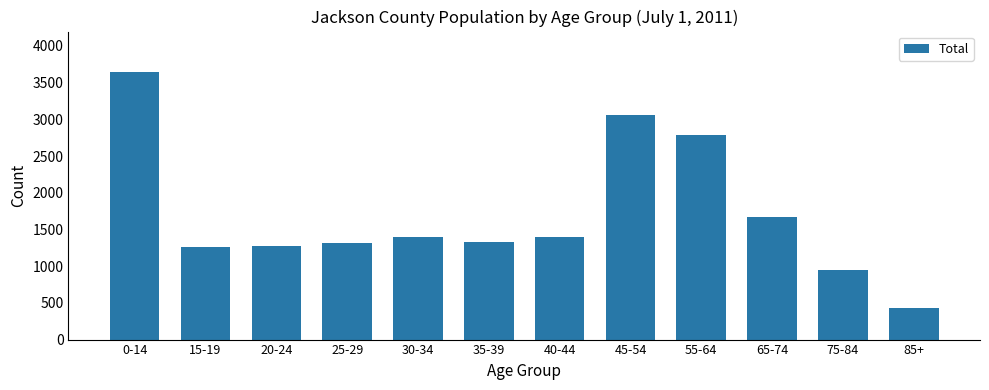

How many bars are there in total?

12